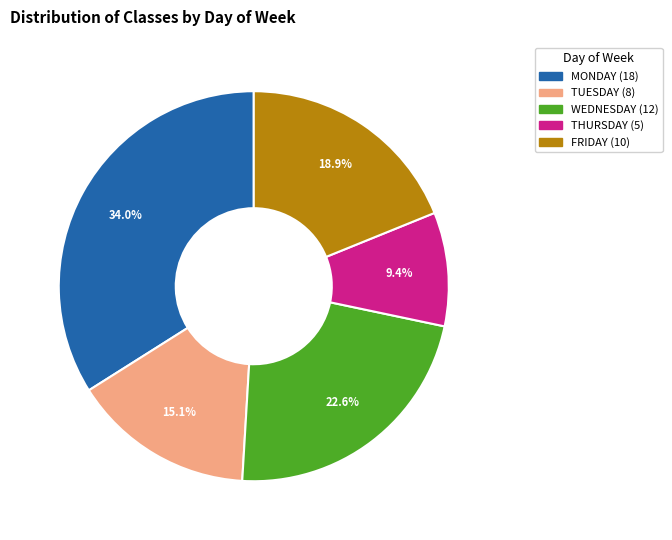

Count the number of slices in the pie.

5